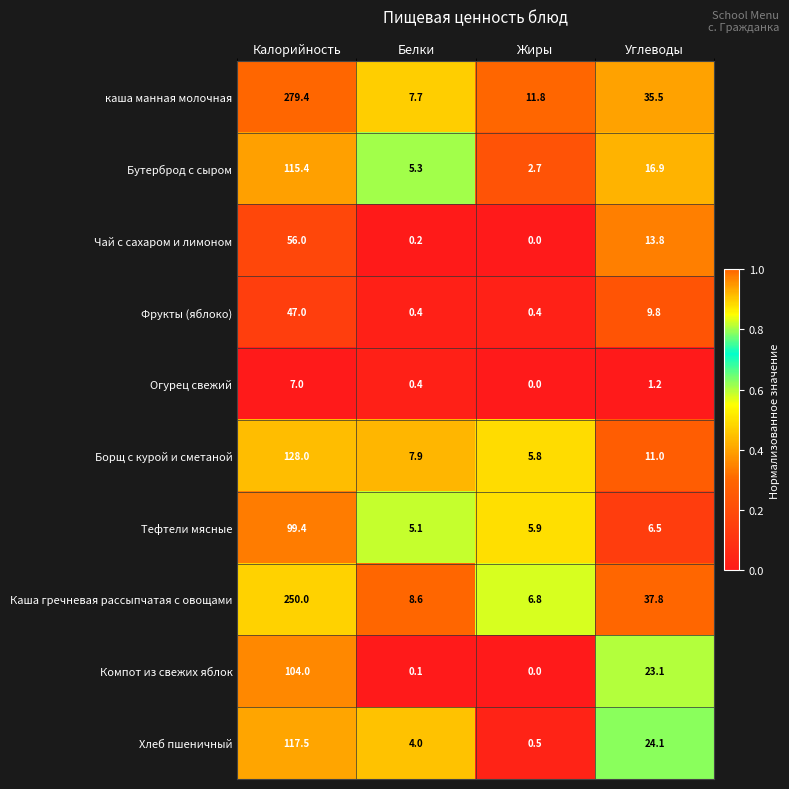

What is the sum of all Бутерброд с сыром values?

140.3